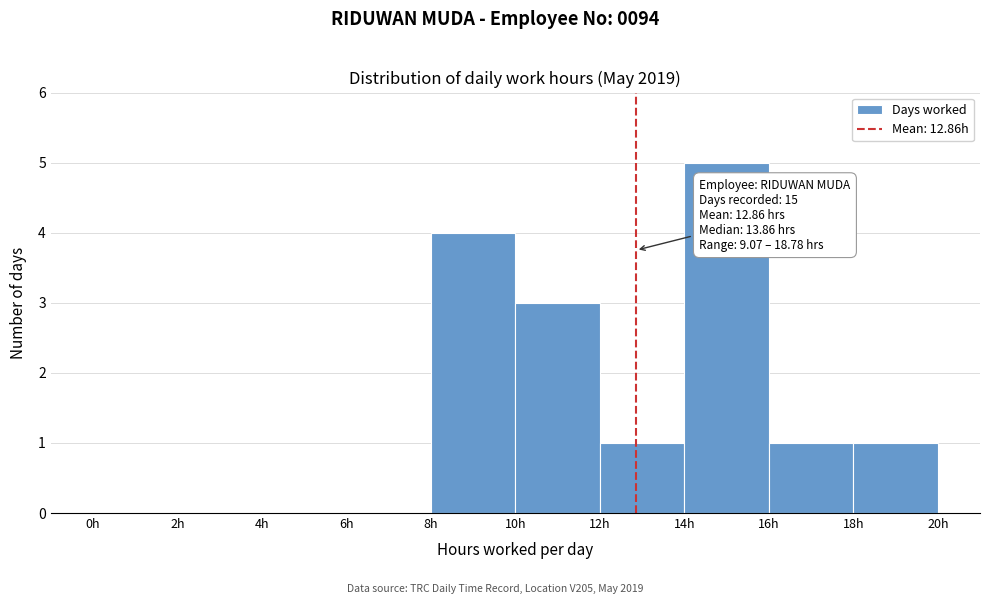

Over which range of the x-axis is the bar tallest?

14 to 16